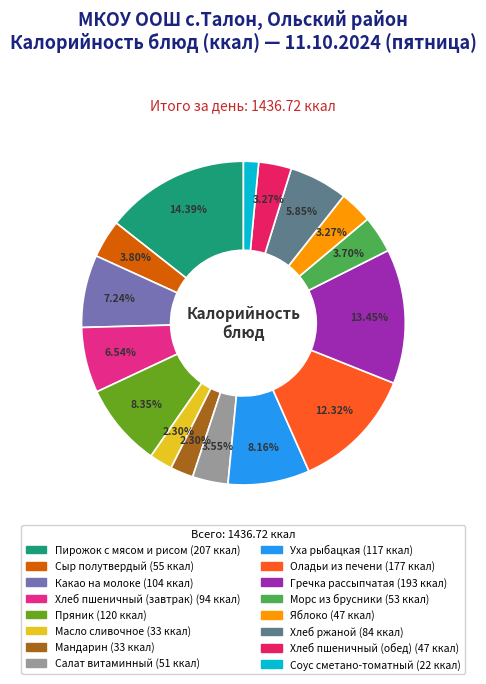

What percentage is the Какао на молоке slice, to the nearest percent?

7%